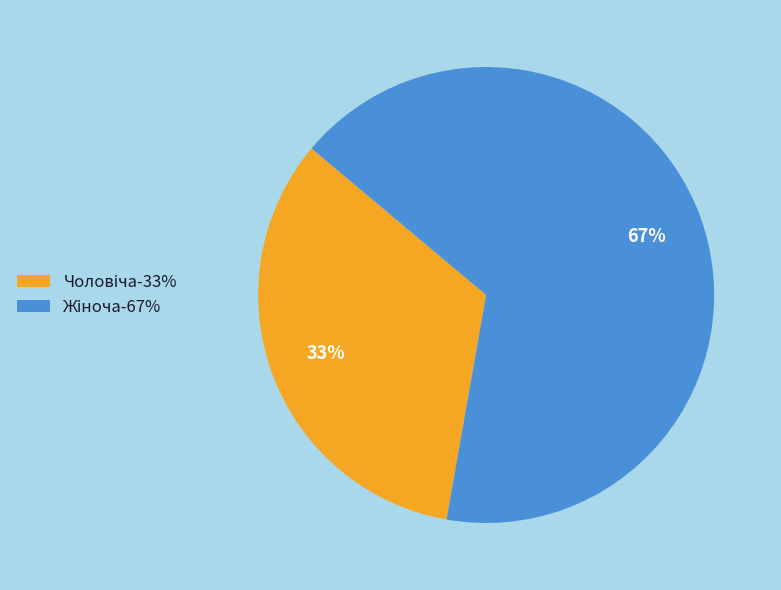

To the nearest percent, what is the average slice percentage?

50%